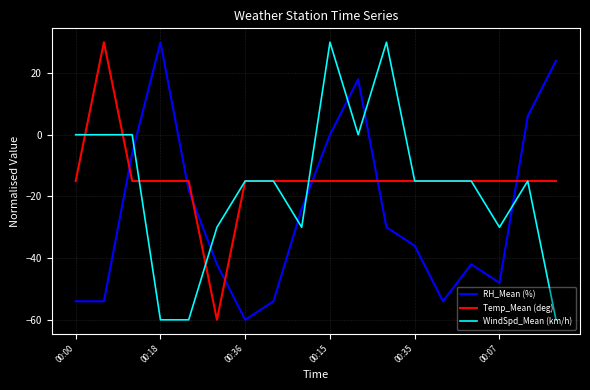

How many times do Temp_Mean (deg) and RH_Mean (%) cross each other?

7